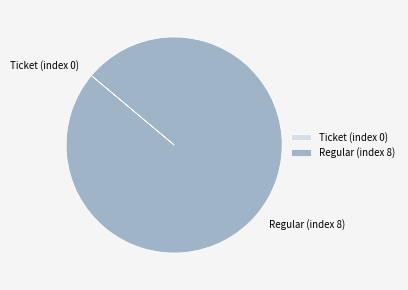

Which category has the biggest portion of the pie?

Regular (index 8)